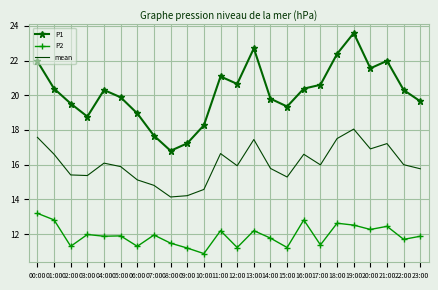

What is the minimum value shown in the chart?

10.9